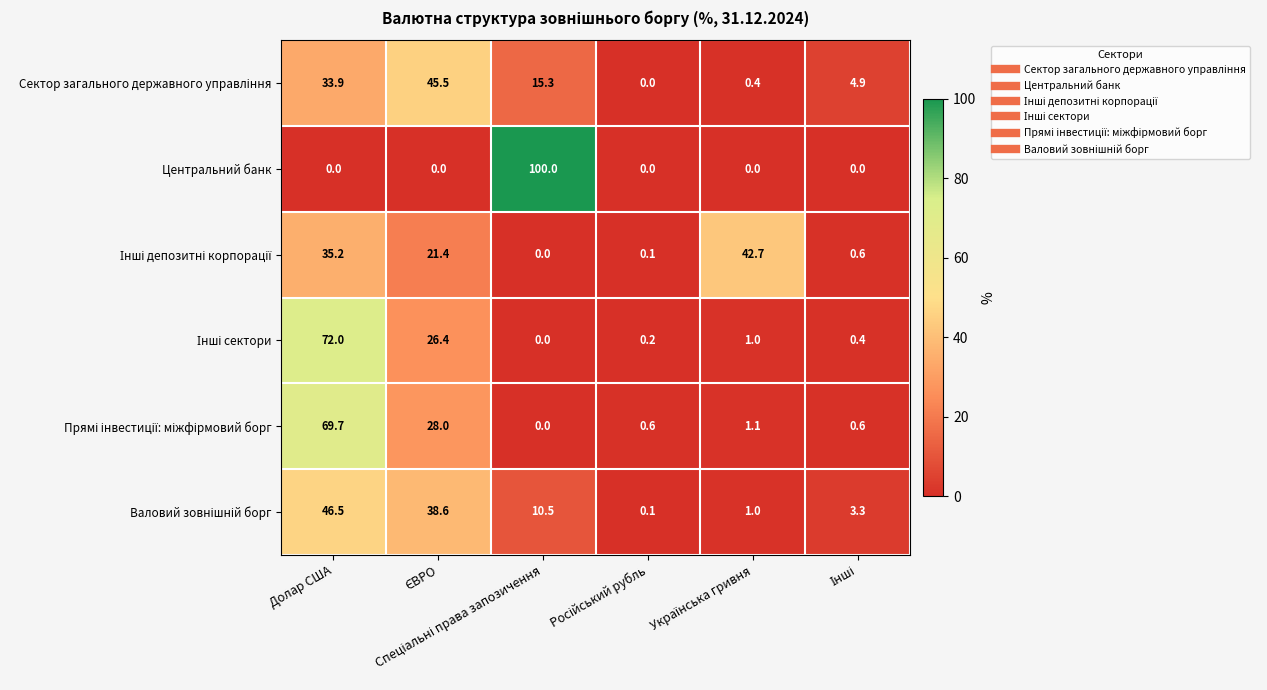

Which series has the largest range (max minus min)?

Центральний банк